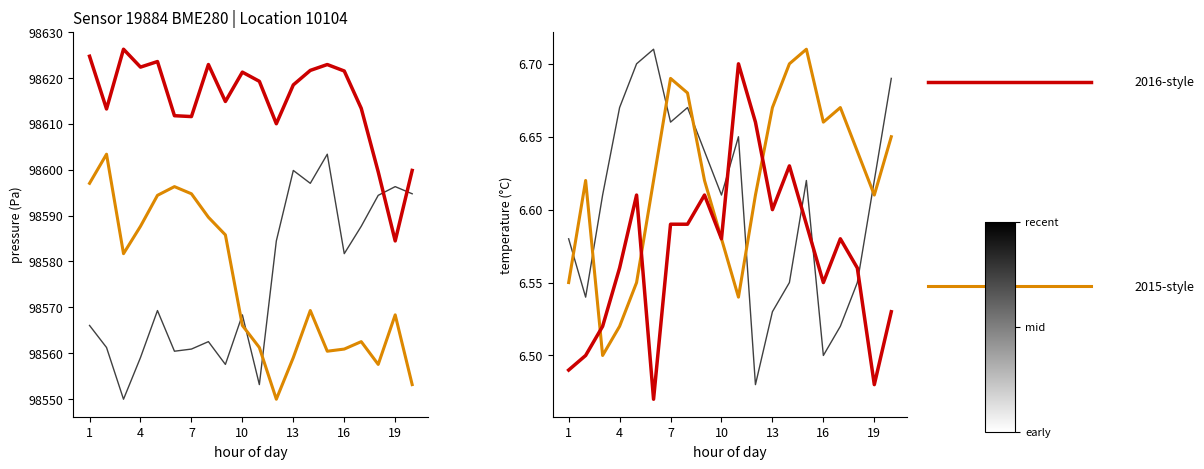

What is the difference between the second highest and second lowest values in the pressure series?

25.2